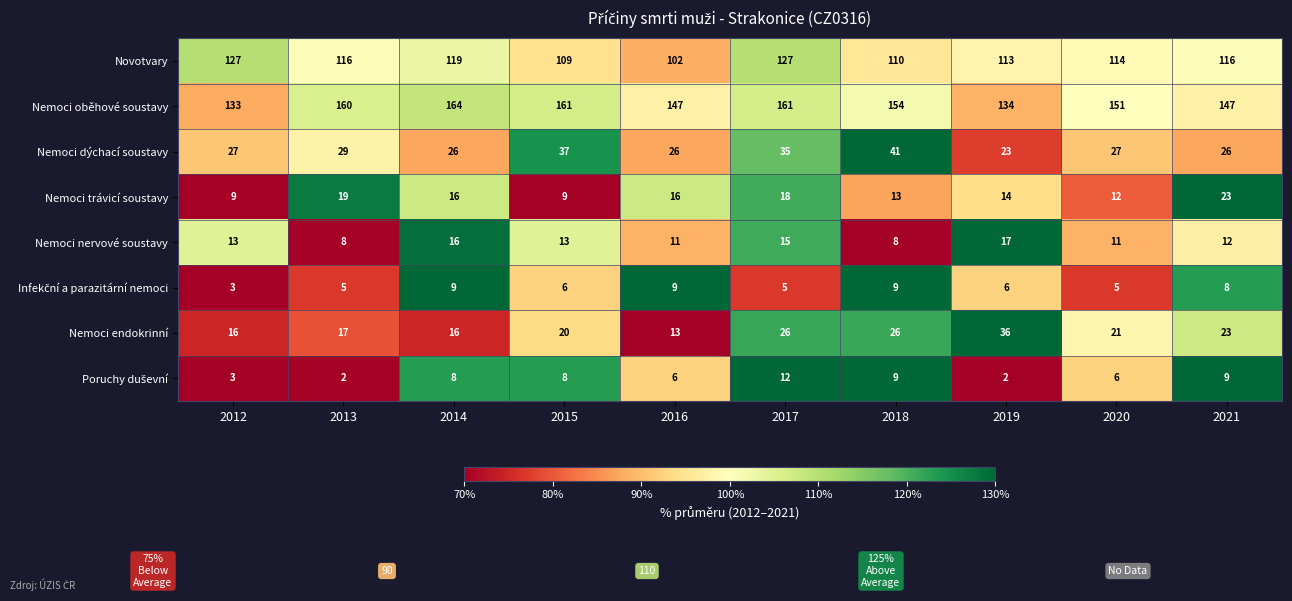

Which series has the widest spread of values?

Nemoci oběhové soustavy